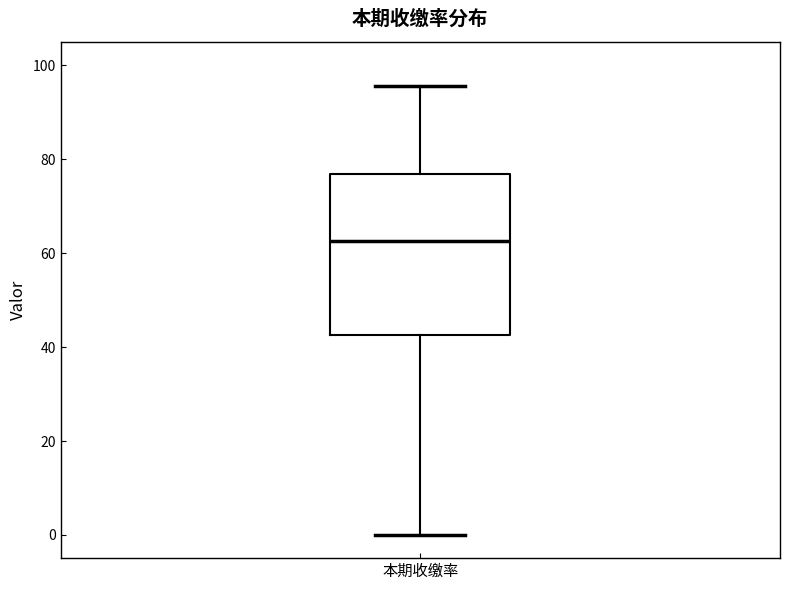

Read this box plot against the y-axis: the position of the median line, the range covered by the box, and the ends of both whiskers. The values are not printed on the chart, so give them approximately, as read against the axis.

median 62, box 42 to 76, whiskers 0 to 96